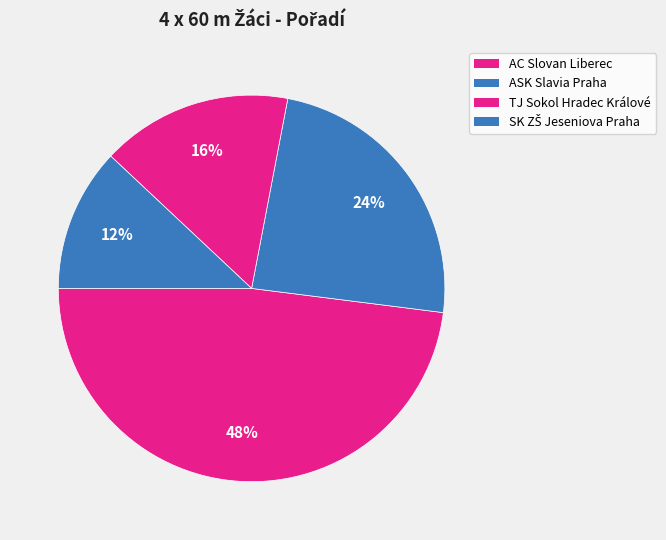

How many segments does this pie chart have?

4